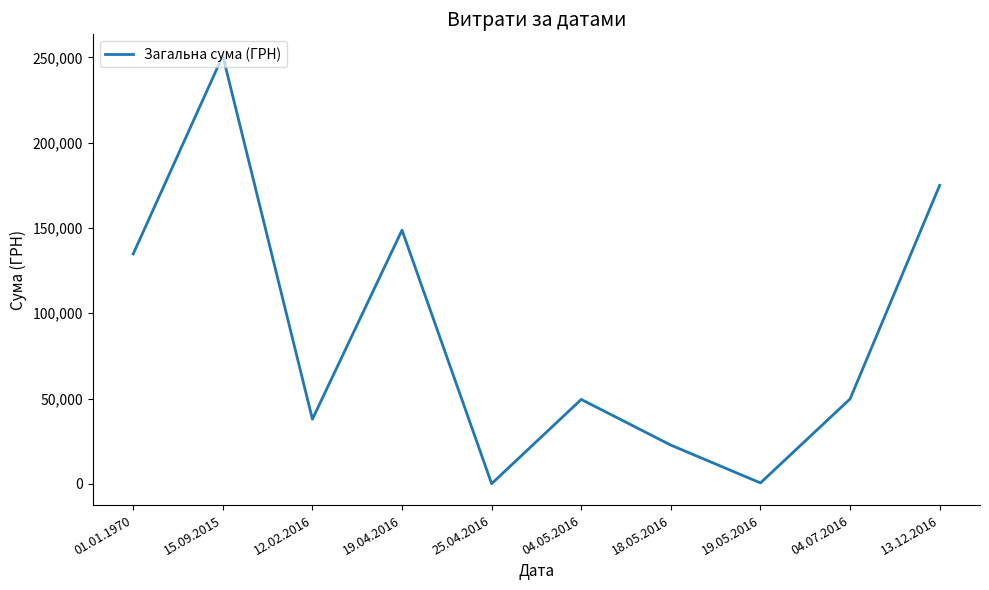

What is the difference between the maximum and minimum values?

250837.8